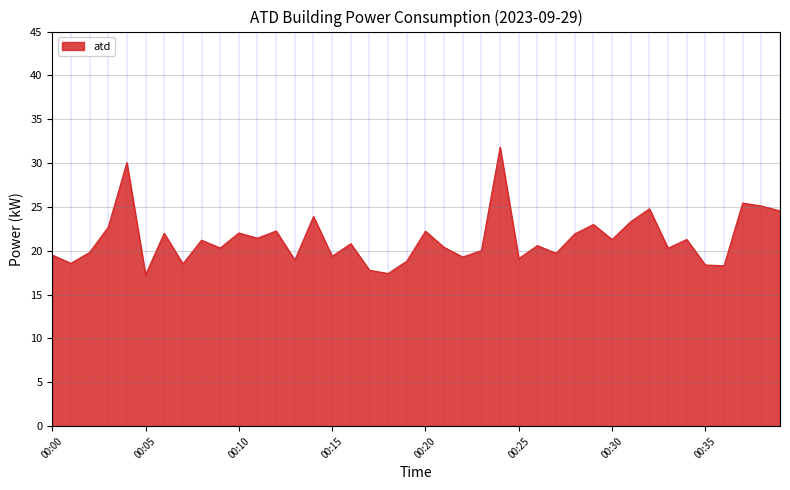

What is the greatest value displayed?

31.8